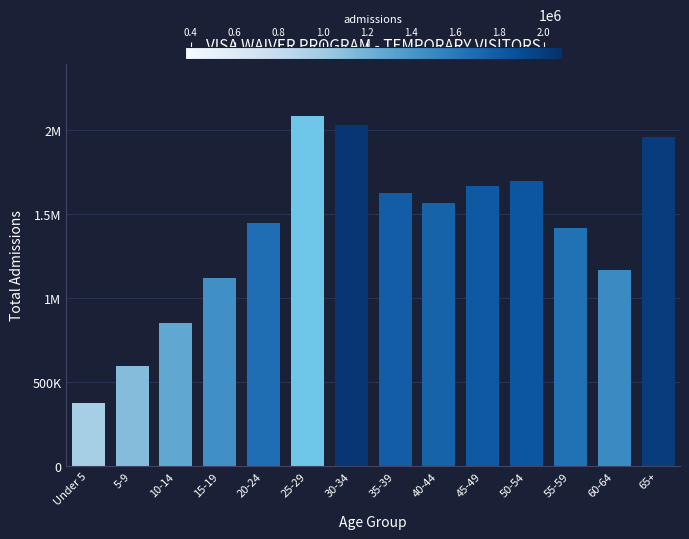

Are the bars horizontal?

No